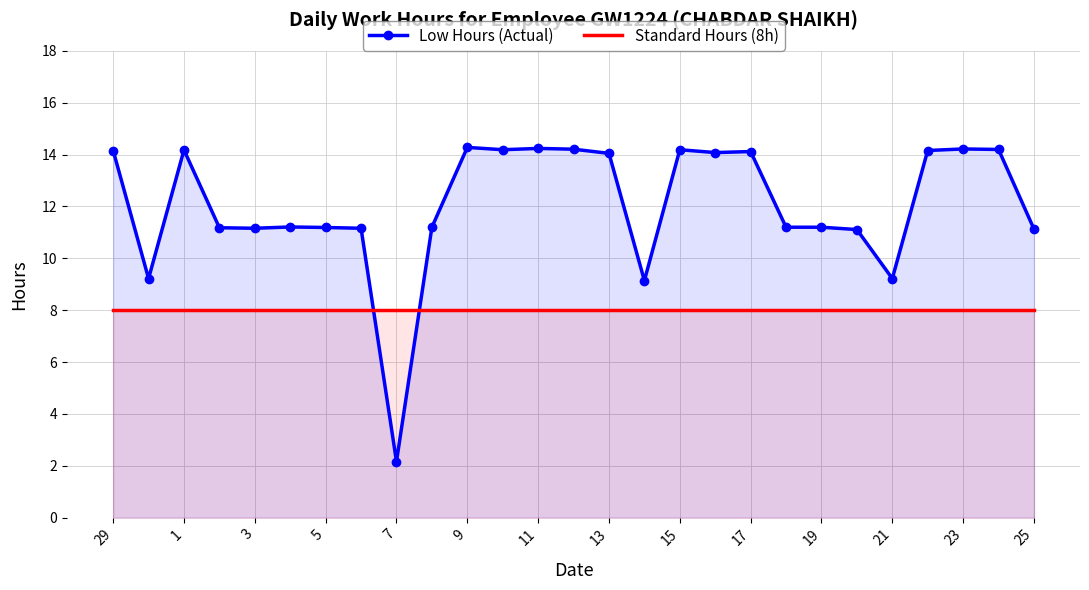

List the series in order of their peak value, highest first.

Low Hours (Actual), Standard Hours (8h)